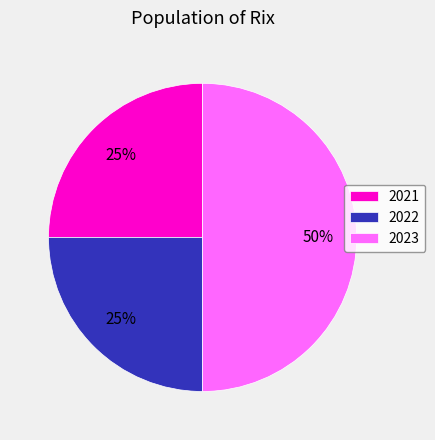

Is 2021 the majority of the pie?

No